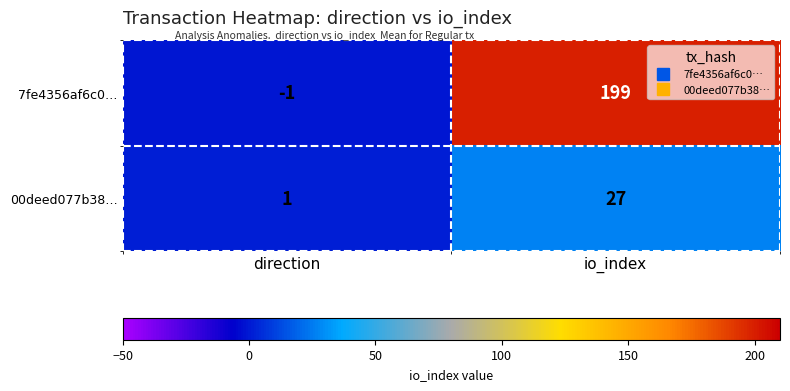

Rank the series by their maximum value, from highest to lowest.

7fe4356af6c0…, 00deed077b38…